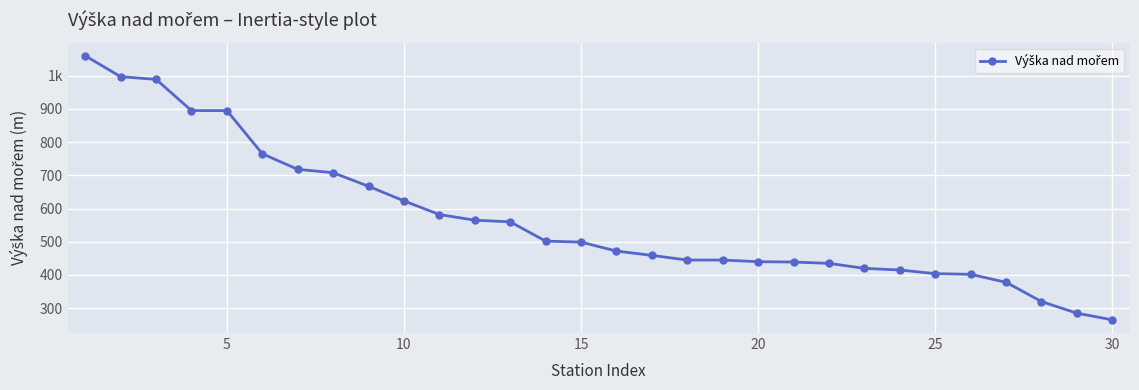

Is this an area chart (filled region under the line)?

No